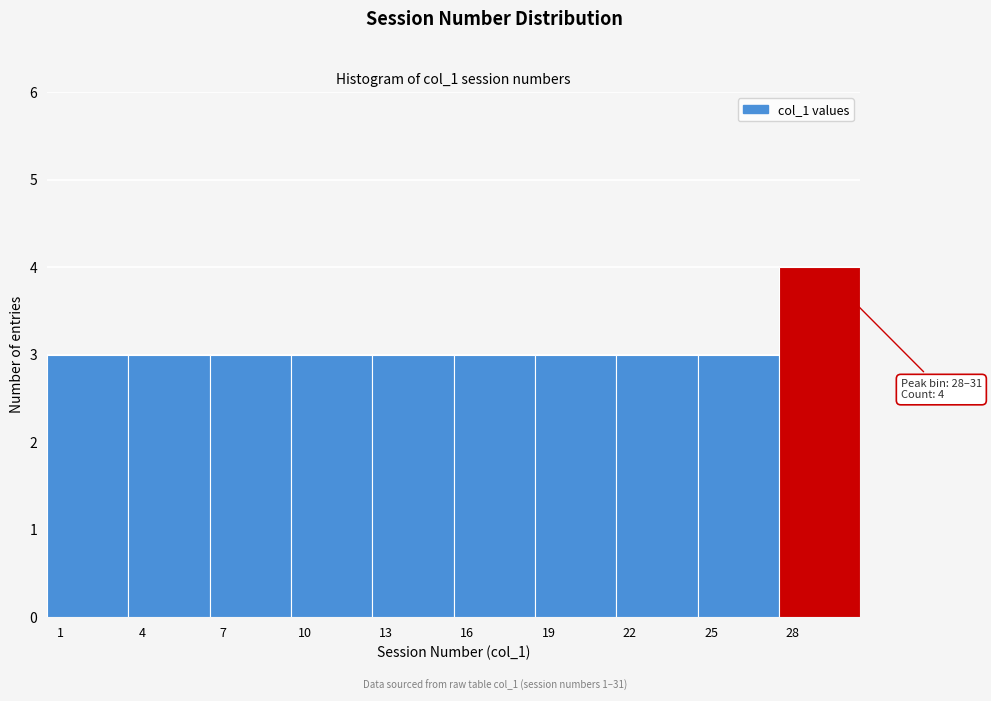

Reading left to right, extract all data points from this chart.

3	3	3	3	3	3	3	3	3	4